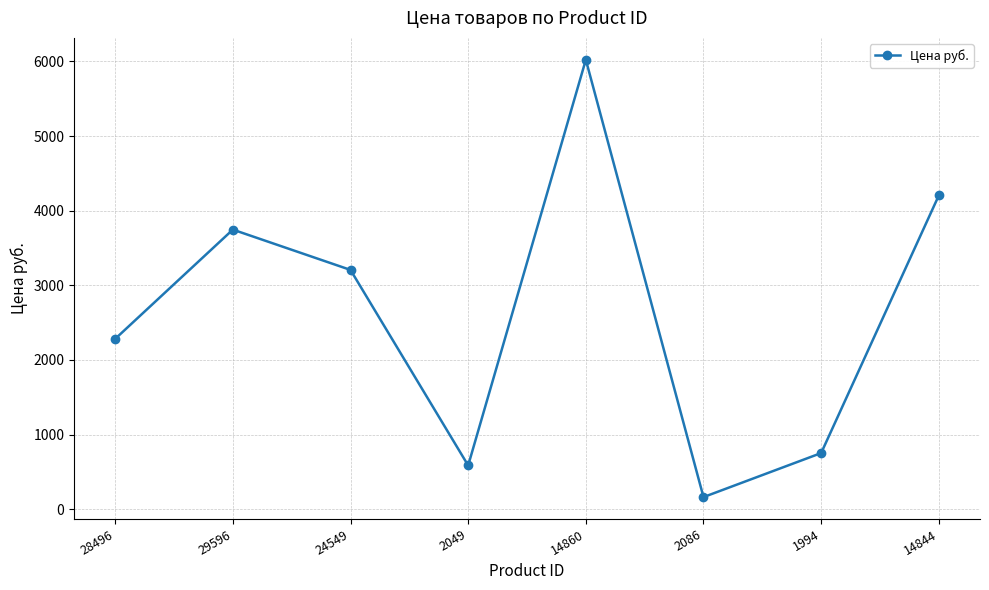

Which category has the highest value across all series?

14860